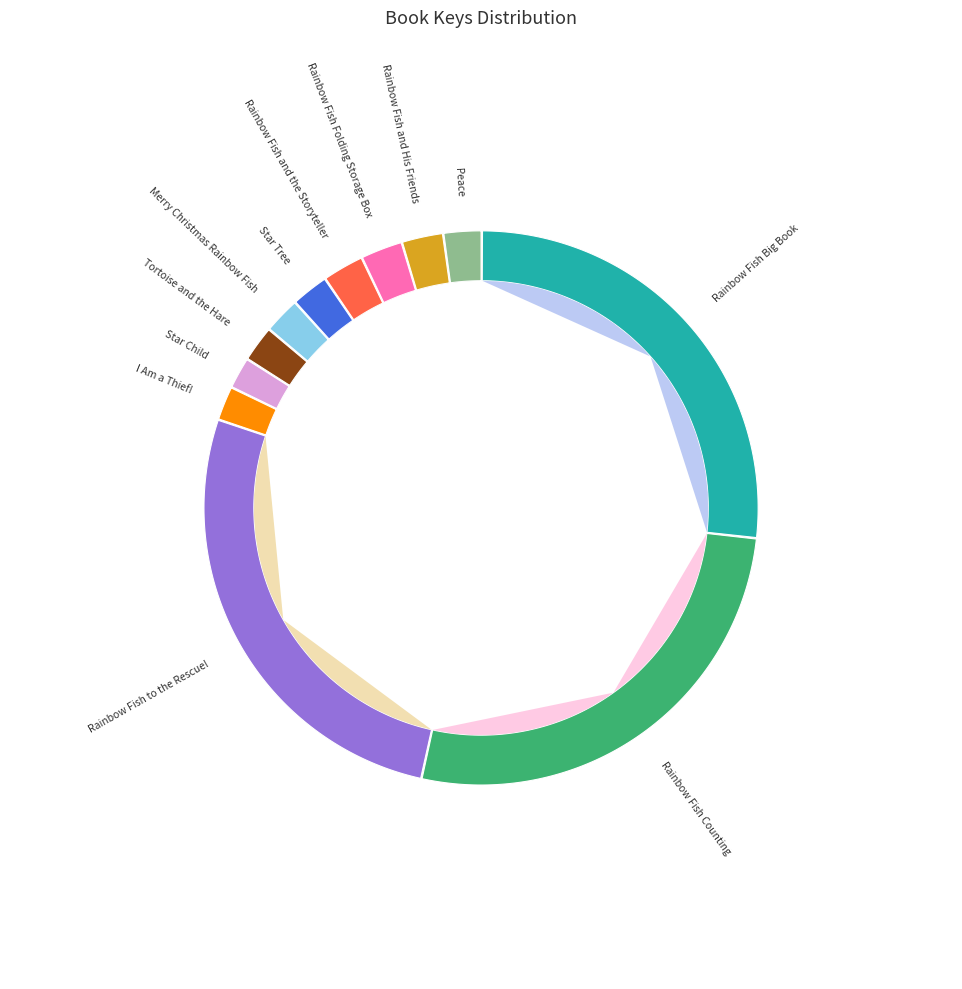

How many segments does this pie chart have?

12